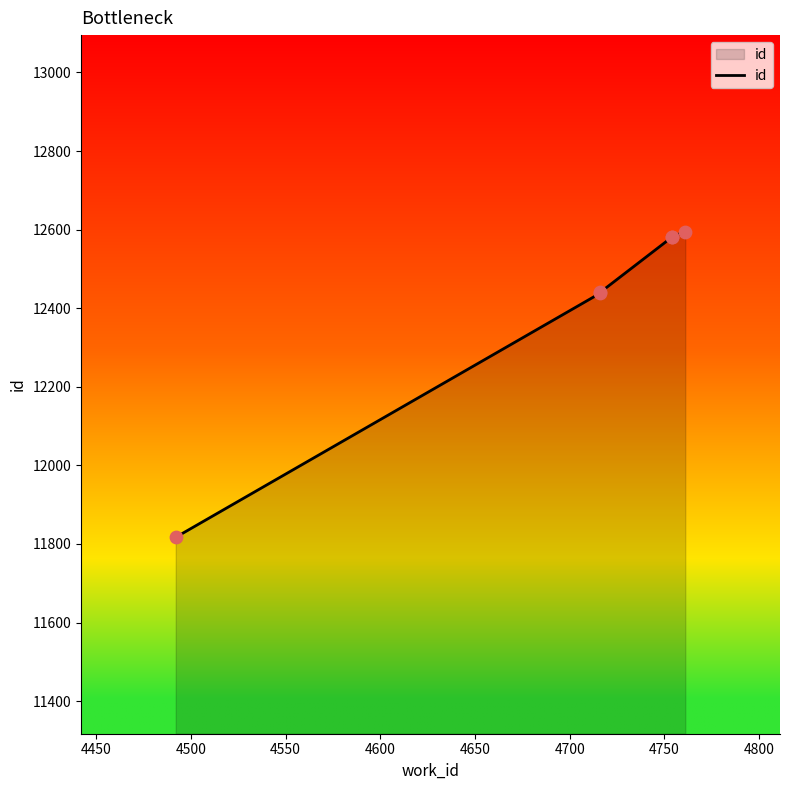

What is the change in value from 4450 to 4650?

+157